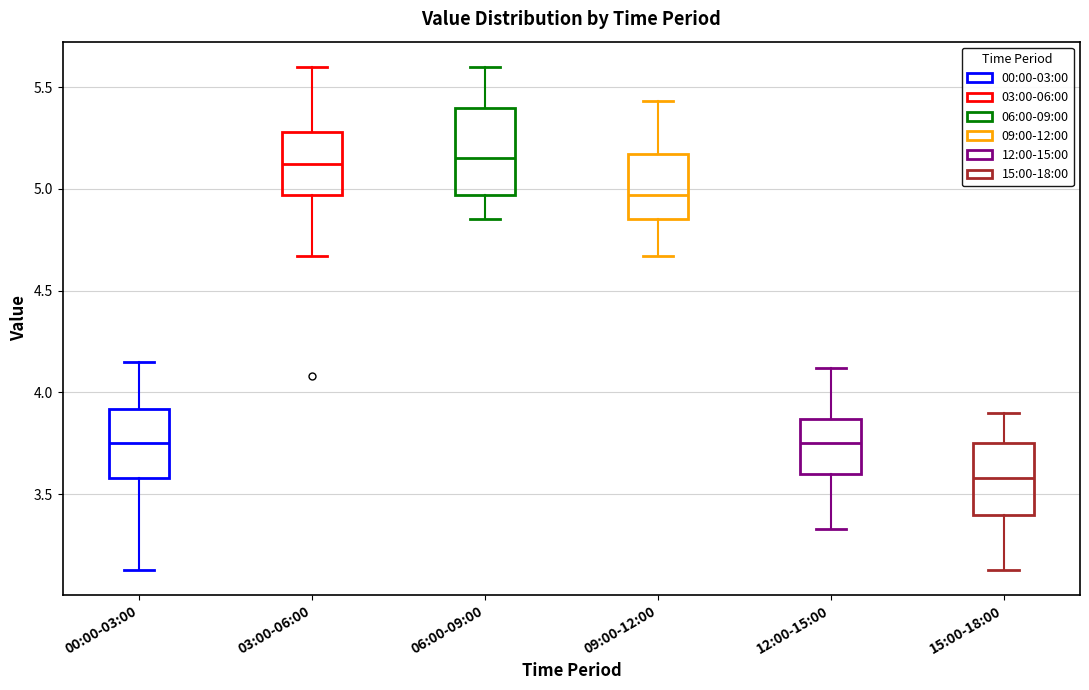

Reading left to right, read every box against the y-axis: the position of its median line, the range the box covers, and the ends of its whiskers. The values are not printed on the chart, so give them approximately, as read against the axis.

00:00-03:00: median 3.75, box 3.60 to 3.90, whiskers 3.15 to 4.15
03:00-06:00: median 5.10, box 4.95 to 5.30, whiskers 4.65 to 5.60
06:00-09:00: median 5.15, box 4.95 to 5.40, whiskers 4.85 to 5.60
09:00-12:00: median 4.95, box 4.85 to 5.15, whiskers 4.65 to 5.45
12:00-15:00: median 3.75, box 3.60 to 3.85, whiskers 3.35 to 4.10
15:00-18:00: median 3.60, box 3.40 to 3.75, whiskers 3.15 to 3.90